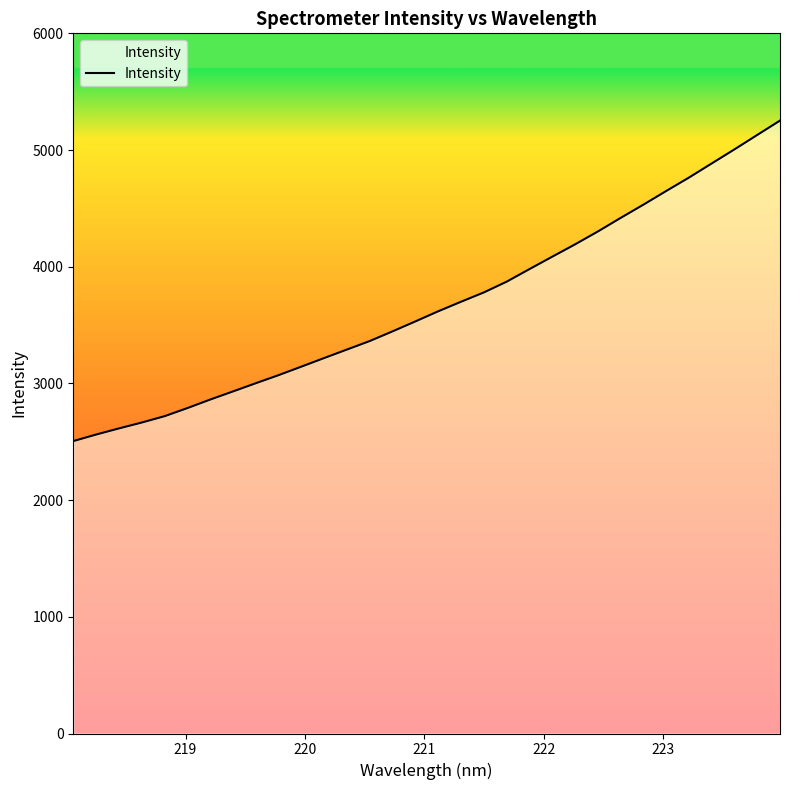

What is the greatest value displayed?

5252.3